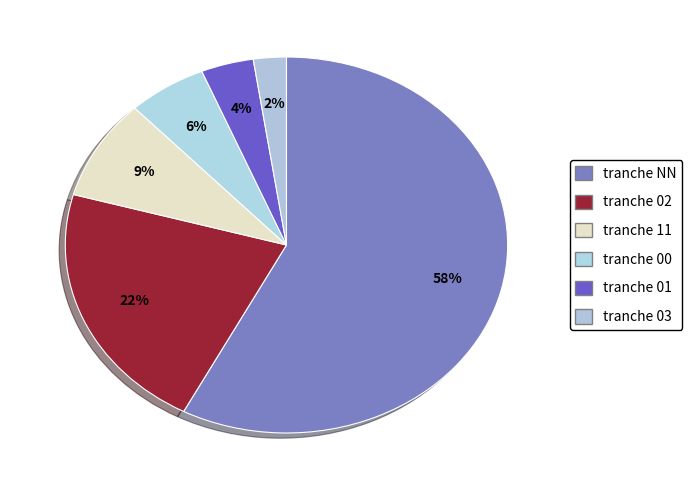

What is the largest slice in the pie chart?

NN